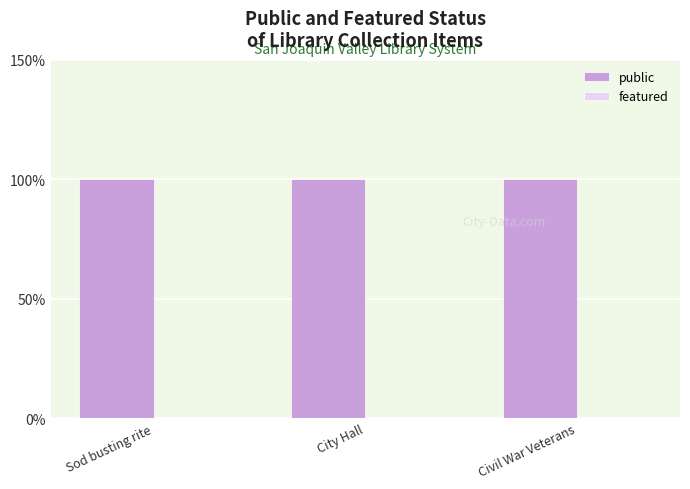

Which series has the largest total across all categories?

public